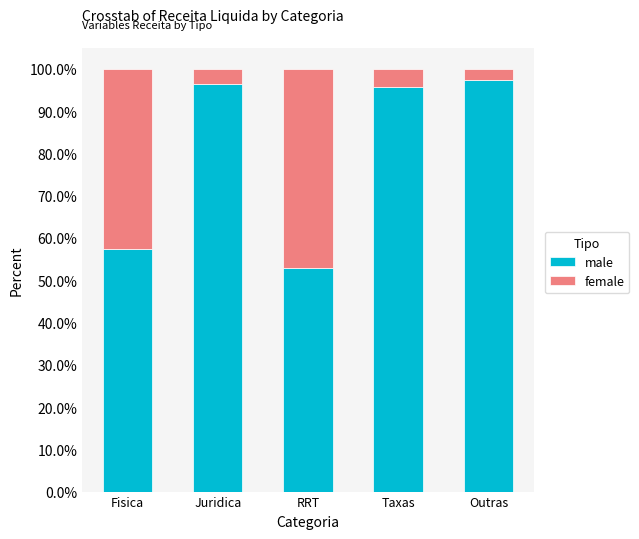

What is the label of the 1st bar from the left?

Fisica